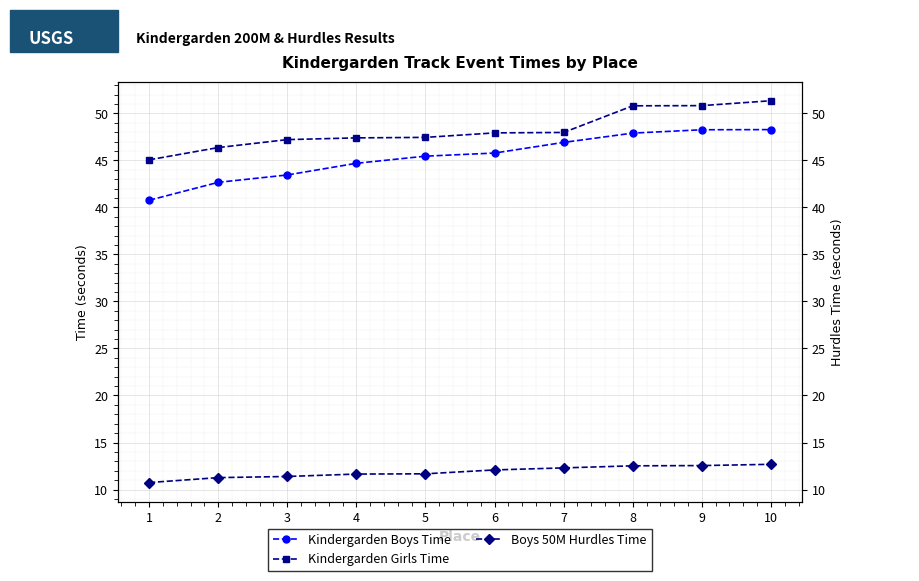

The value of Kindergarden Boys Time at 1 is 40.8. True or false?

True